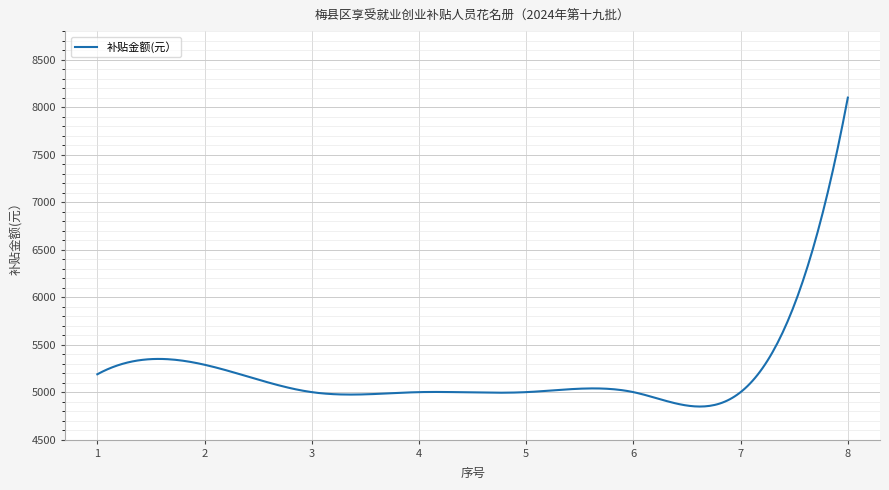

What is the greatest value displayed?

8100.0